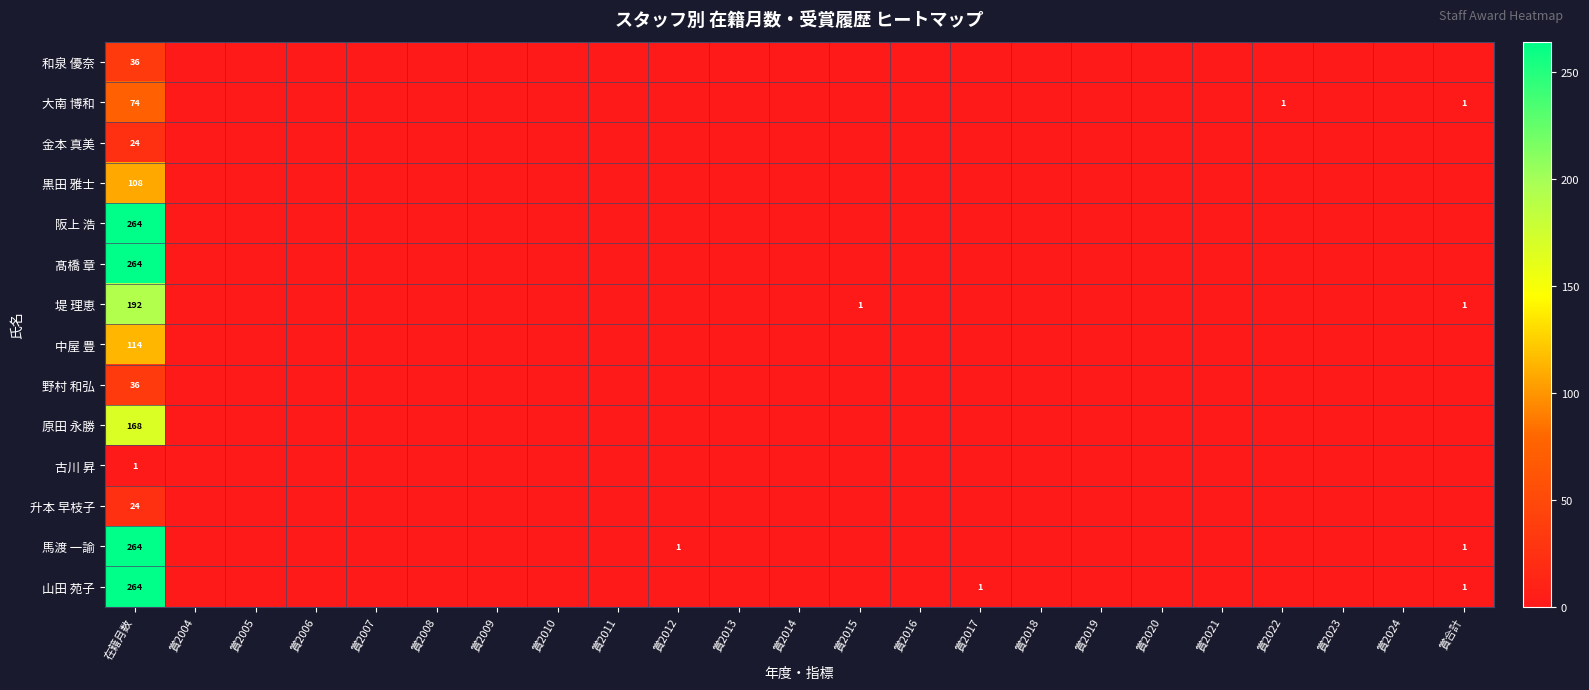

Which category has the lowest value across all series?

賞2004